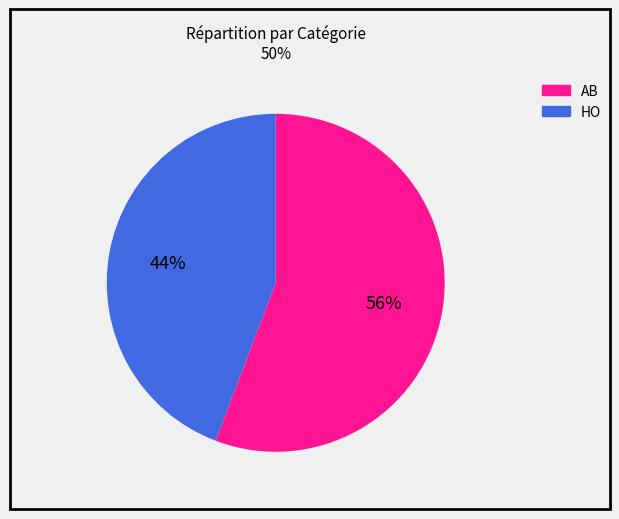

To the nearest percent, what portion does AB represent?

56%